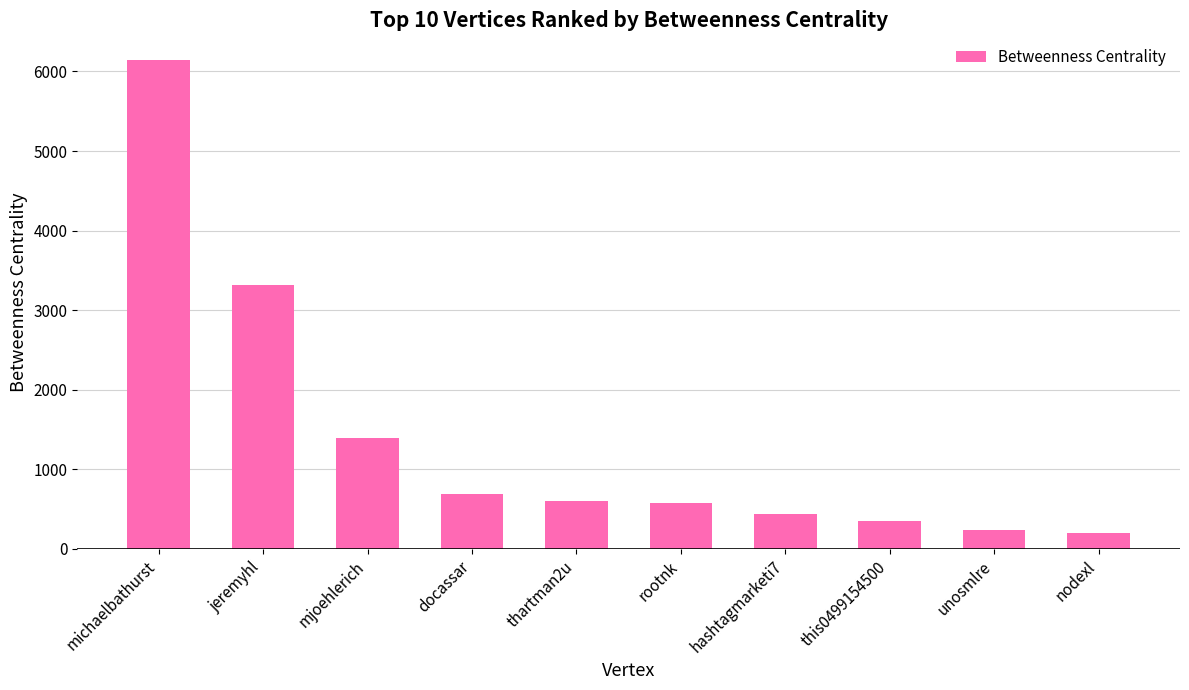

At which label does the data first exceed 607?

michaelbathurst